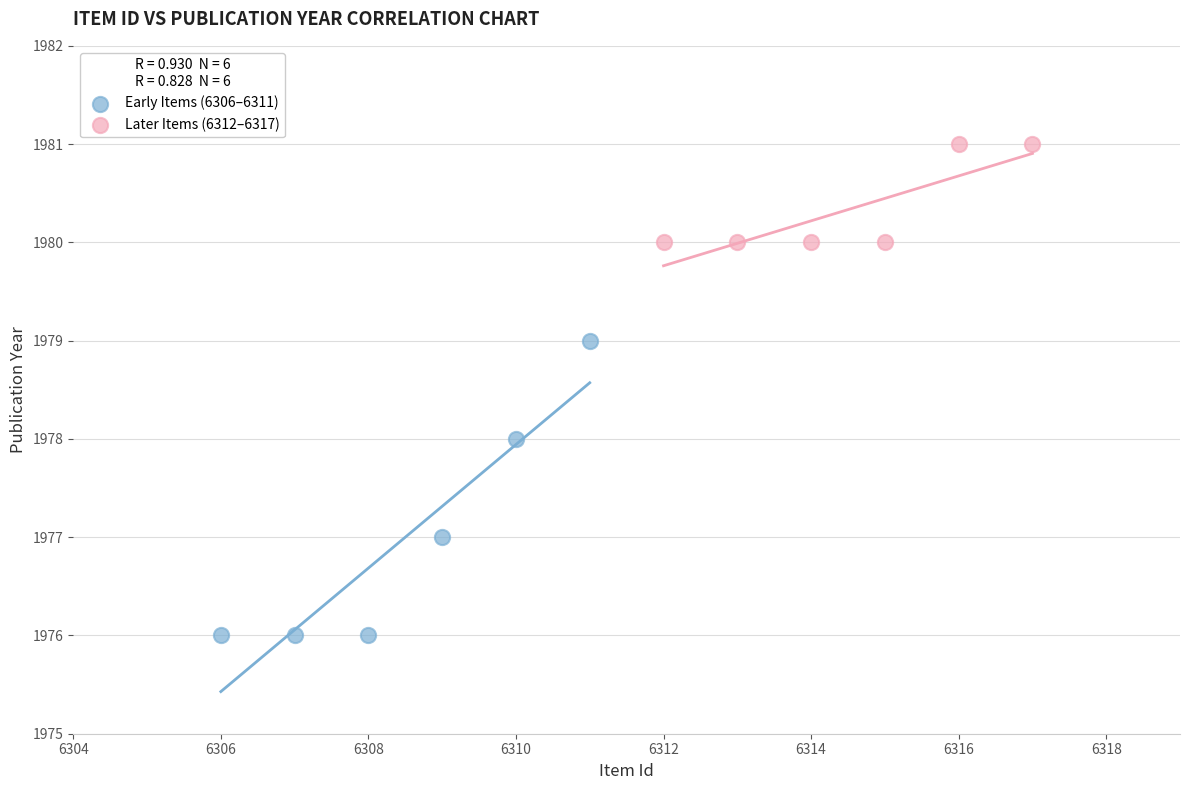

Which series has the largest Y range (max minus min)?

Early Items (6306–6311)